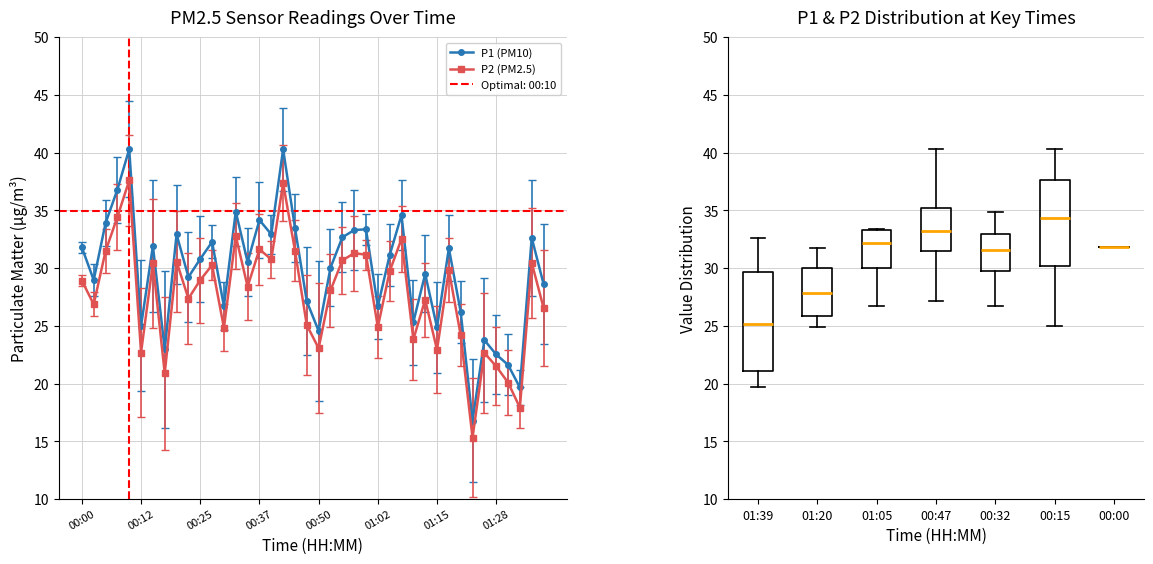

What is the total value across all series at 00:00?

60.7